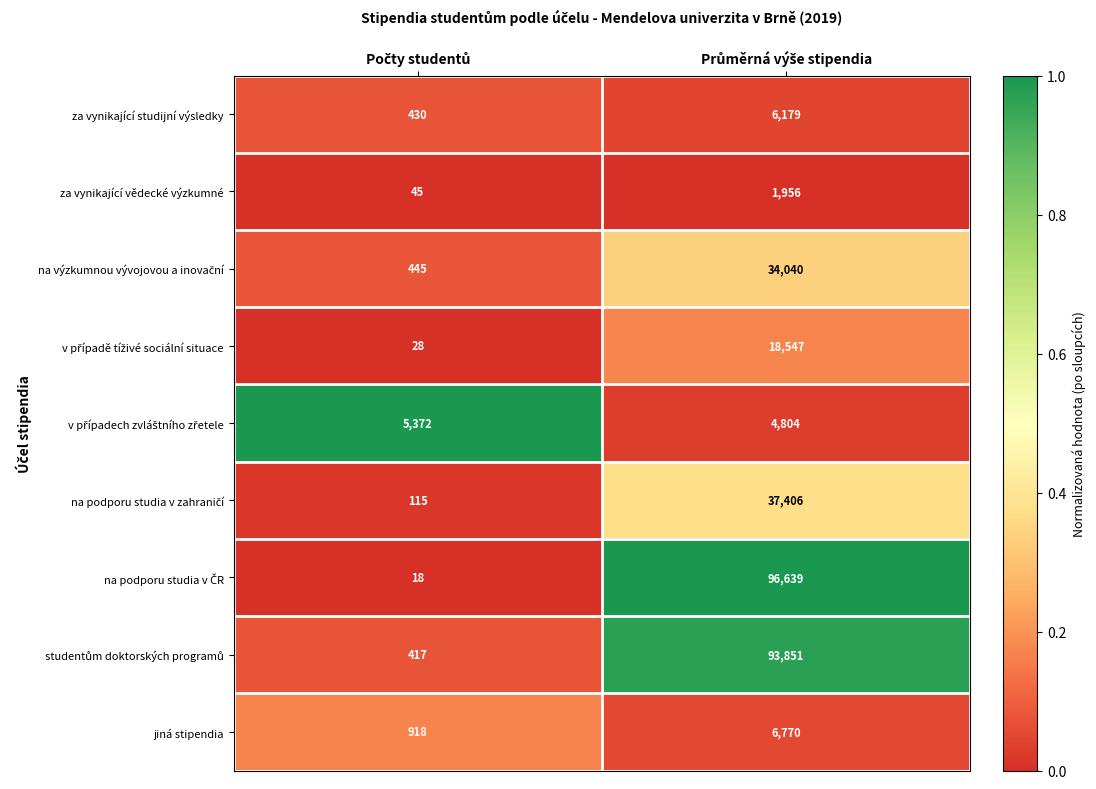

What is the greatest value displayed?

96639